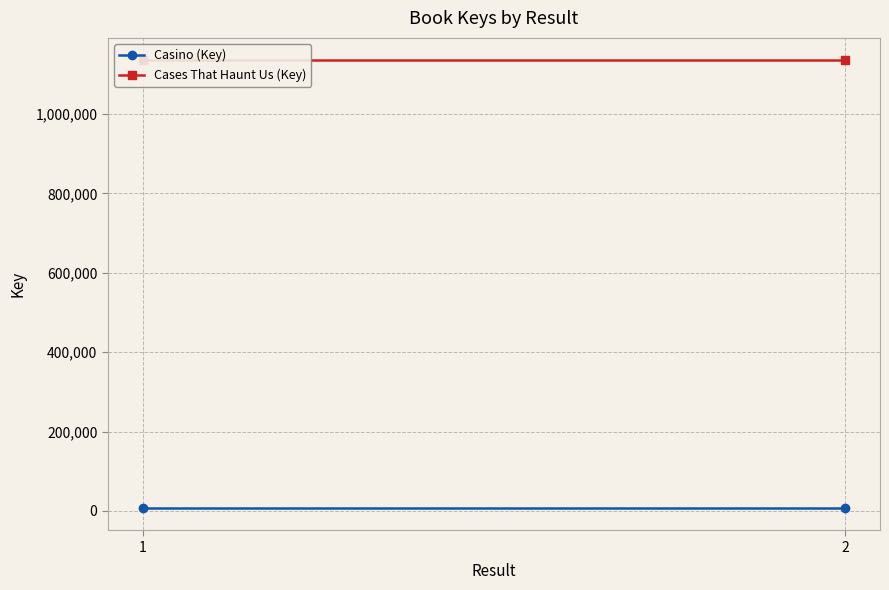

What is the sum of all Casino (Key) values?

15768